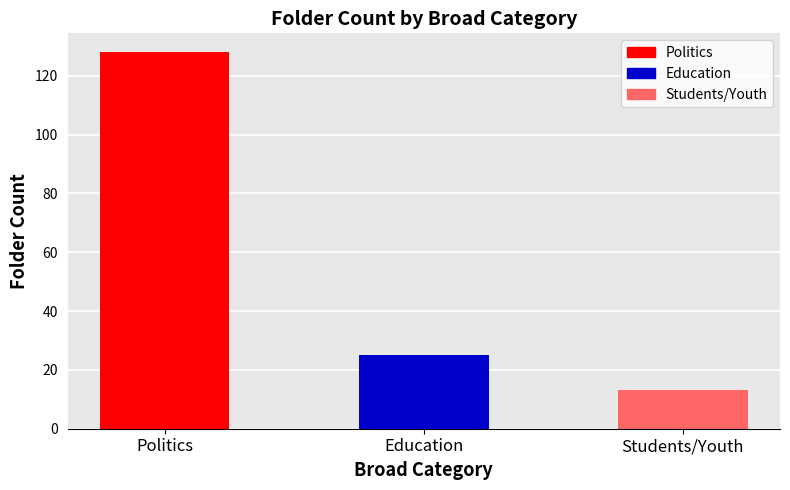

Approximately how many times larger is the value at Students/Youth compared to Politics?

0.1